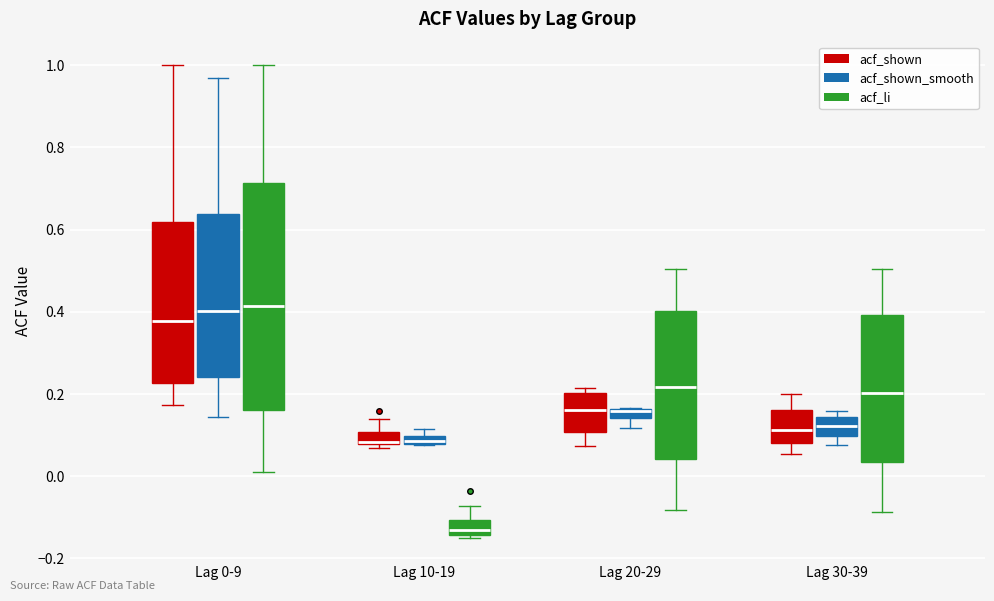

Which box is the tallest, from its lower edge to its upper edge?

Lag 0-9 (acf_li)